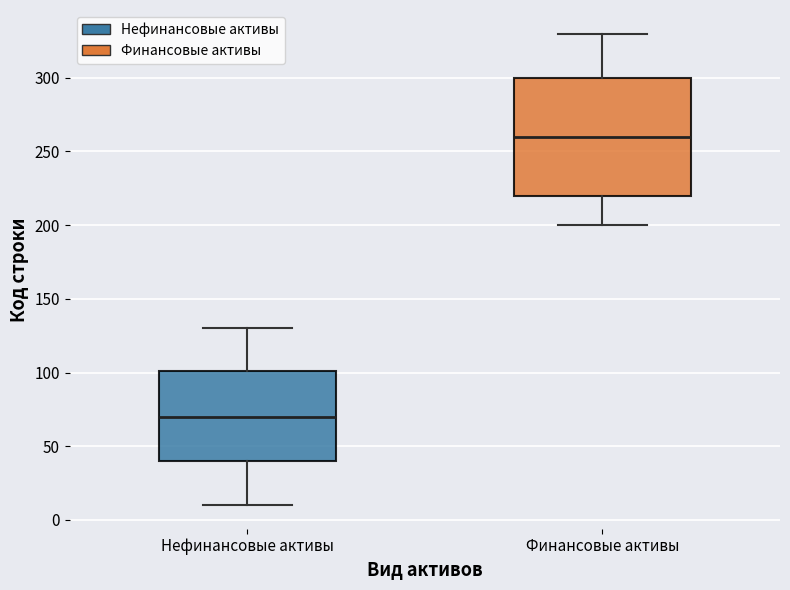

Which box's median line is the lowest?

Нефинансовые активы